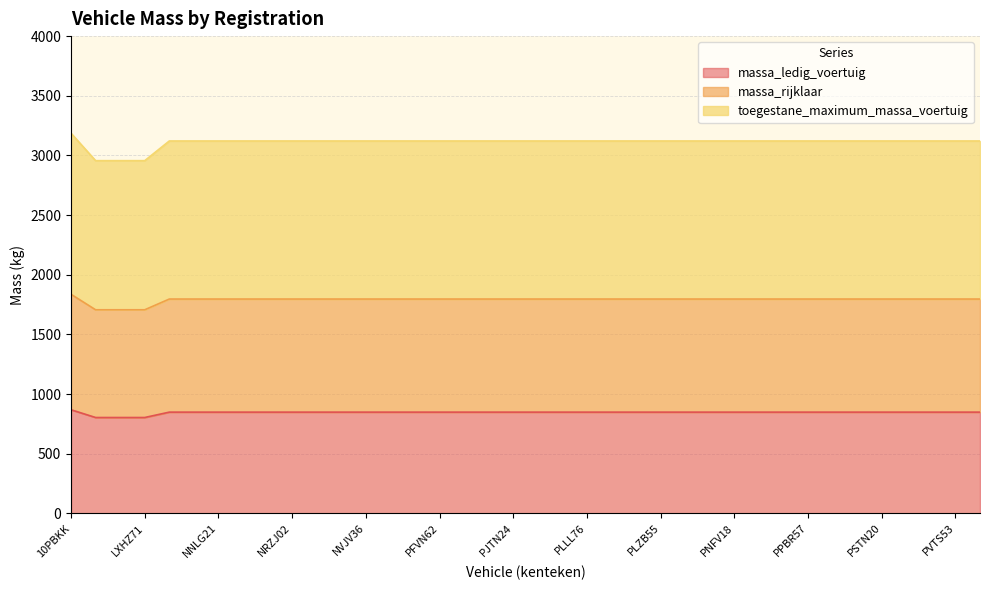

Rank the series by their maximum value, from highest to lowest.

toegestane_maximum_massa_voertuig, massa_rijklaar, massa_ledig_voertuig